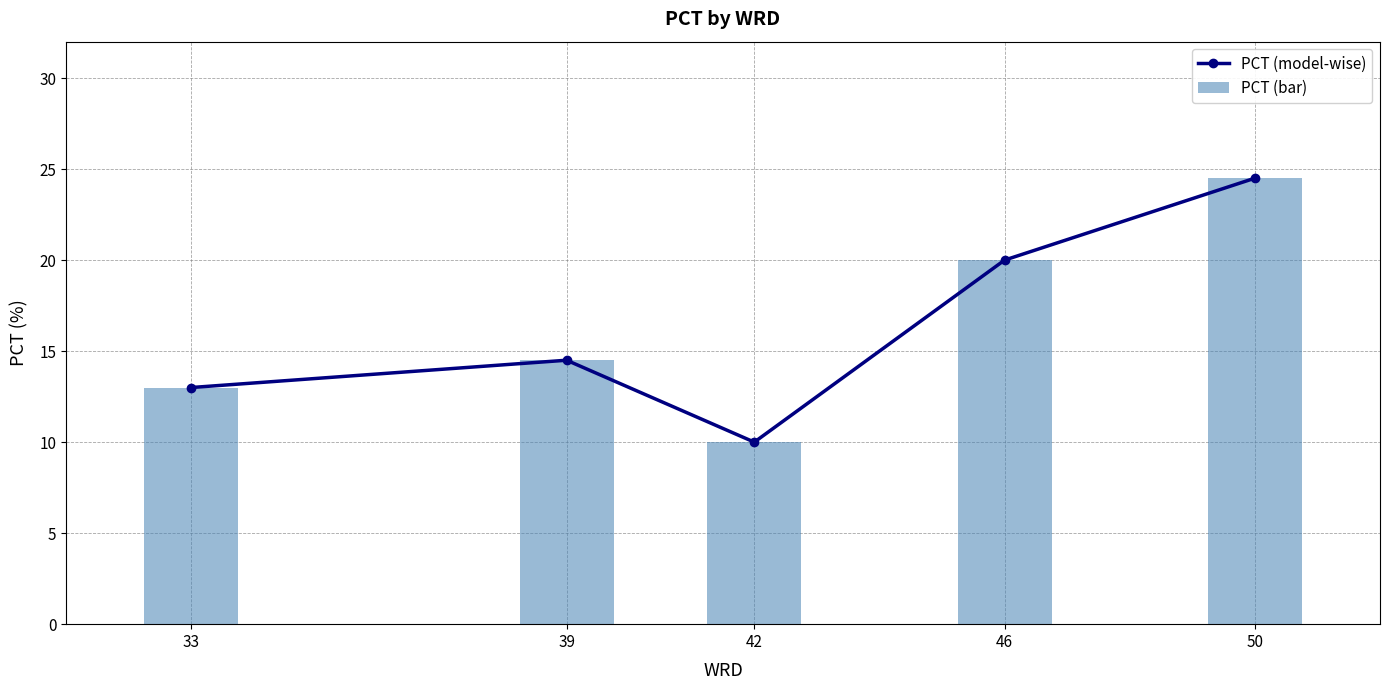

What is the sum of the PCT (model-wise) values at 33 and 42?

23.0